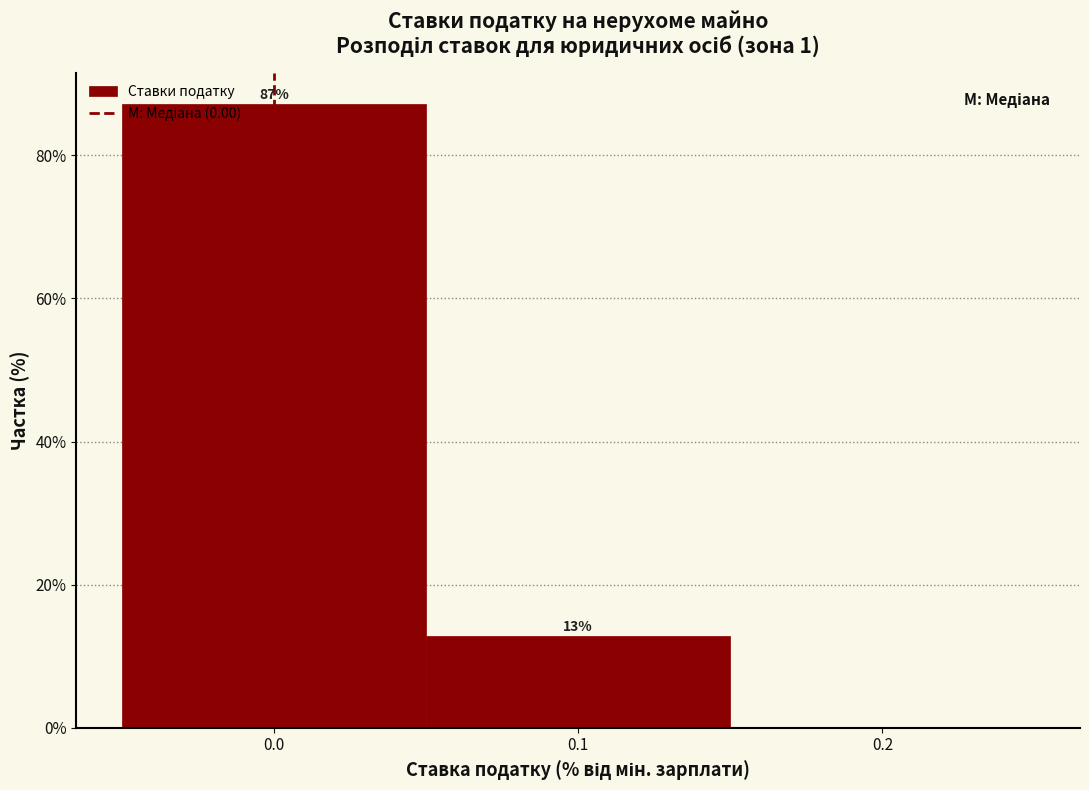

Which range on the x-axis has the tallest bar?

-0.05 to 0.05